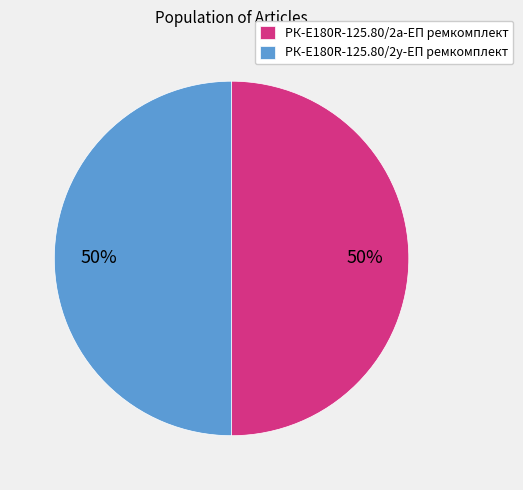

To the nearest percent, what portion does РК-E180R-125.80/2у-ЕП ремкомплект represent?

50%